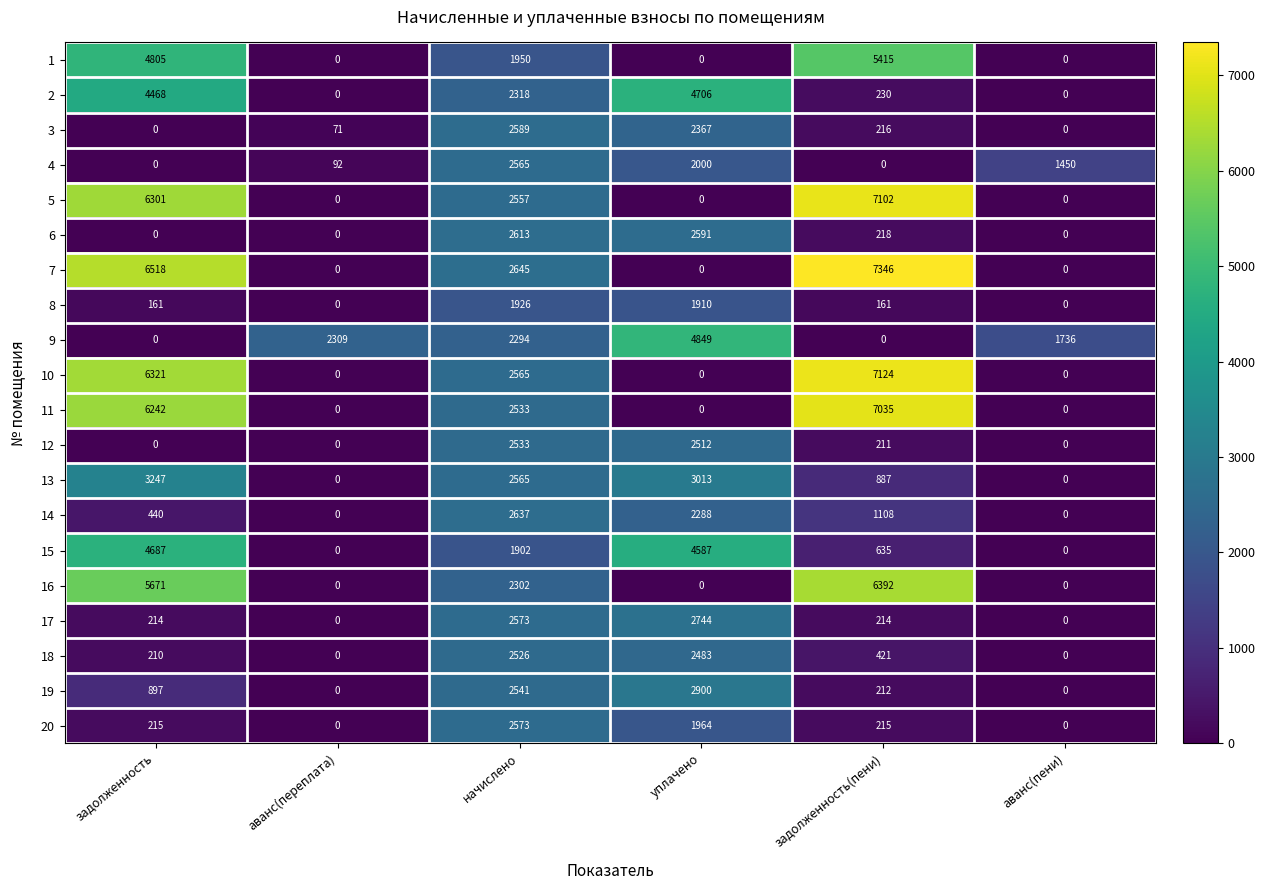

What is the sum of all 7 values?

16509